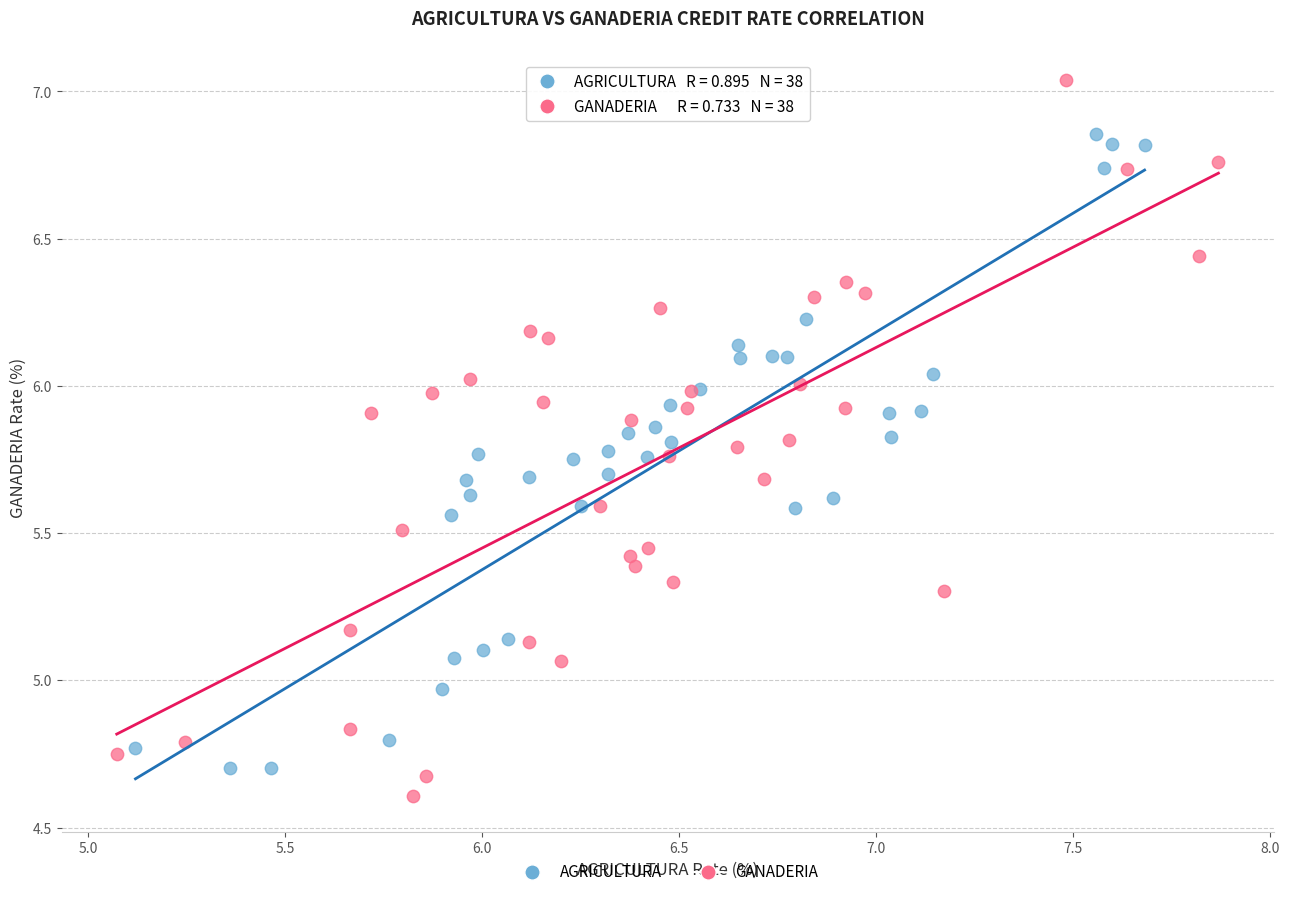

What are all the series names shown in the legend?

AGRICULTURA, GANADERIA